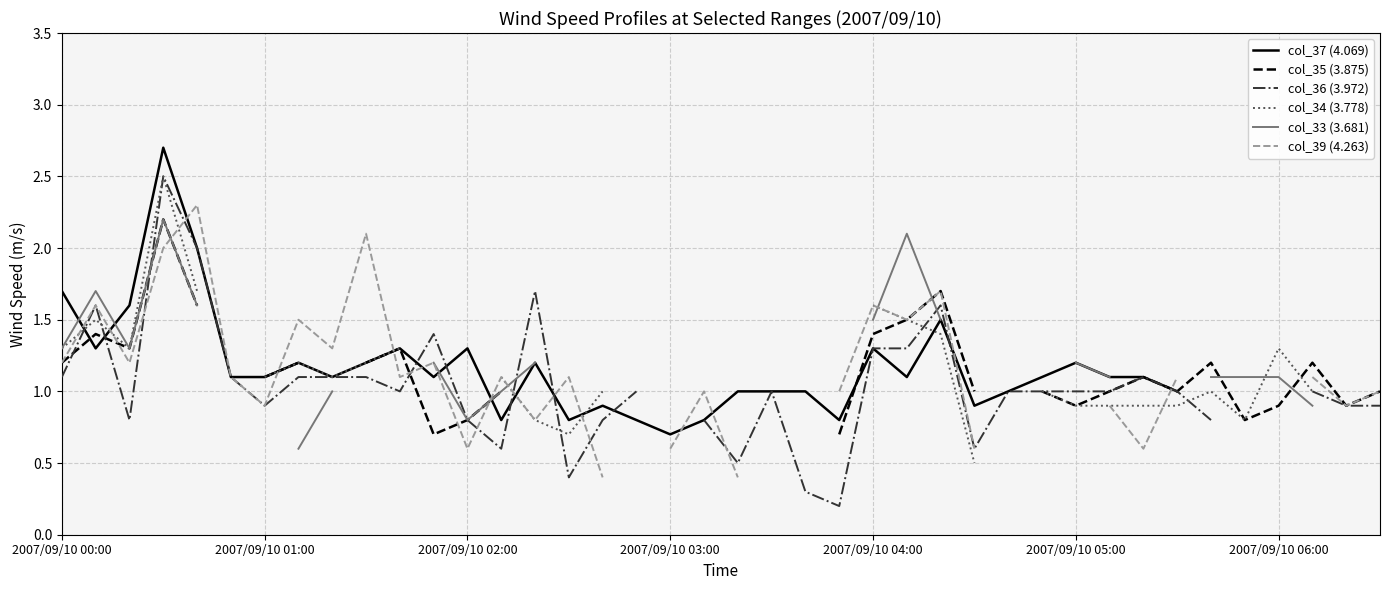

Is the value of col_33 (3.681) at 2007/09/10 02:00 greater than the value of col_34 (3.778) at 13?

Yes